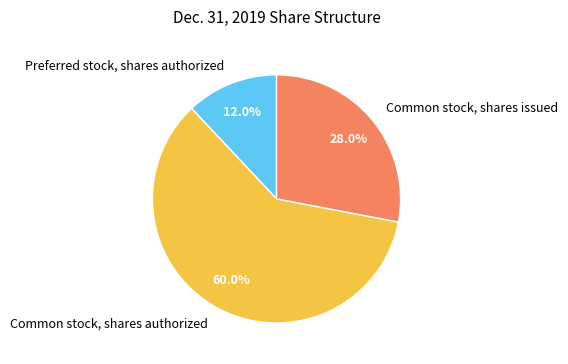

Is there a majority slice in this chart?

Yes